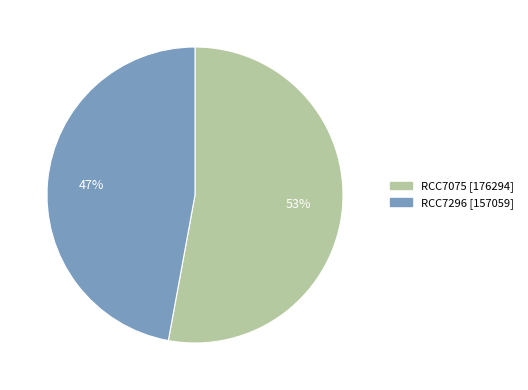

Do RCC7075 and RCC7296 together represent more than half of the pie?

Yes